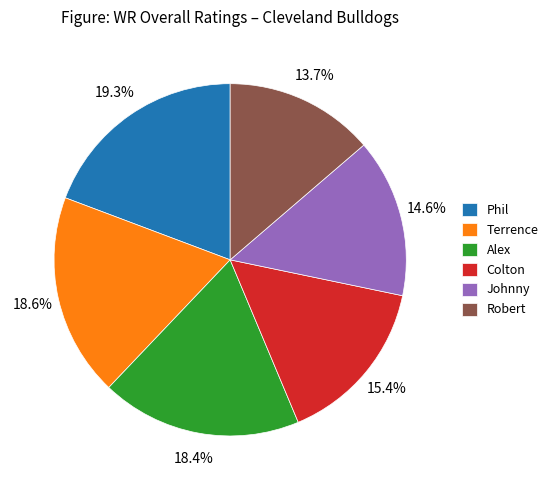

What percentage is the Robert slice, to the nearest percent?

14%